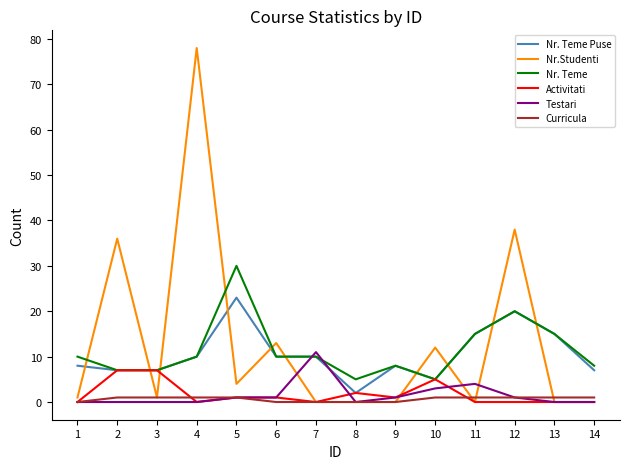

Which series has the largest range (max minus min)?

Nr.Studenti